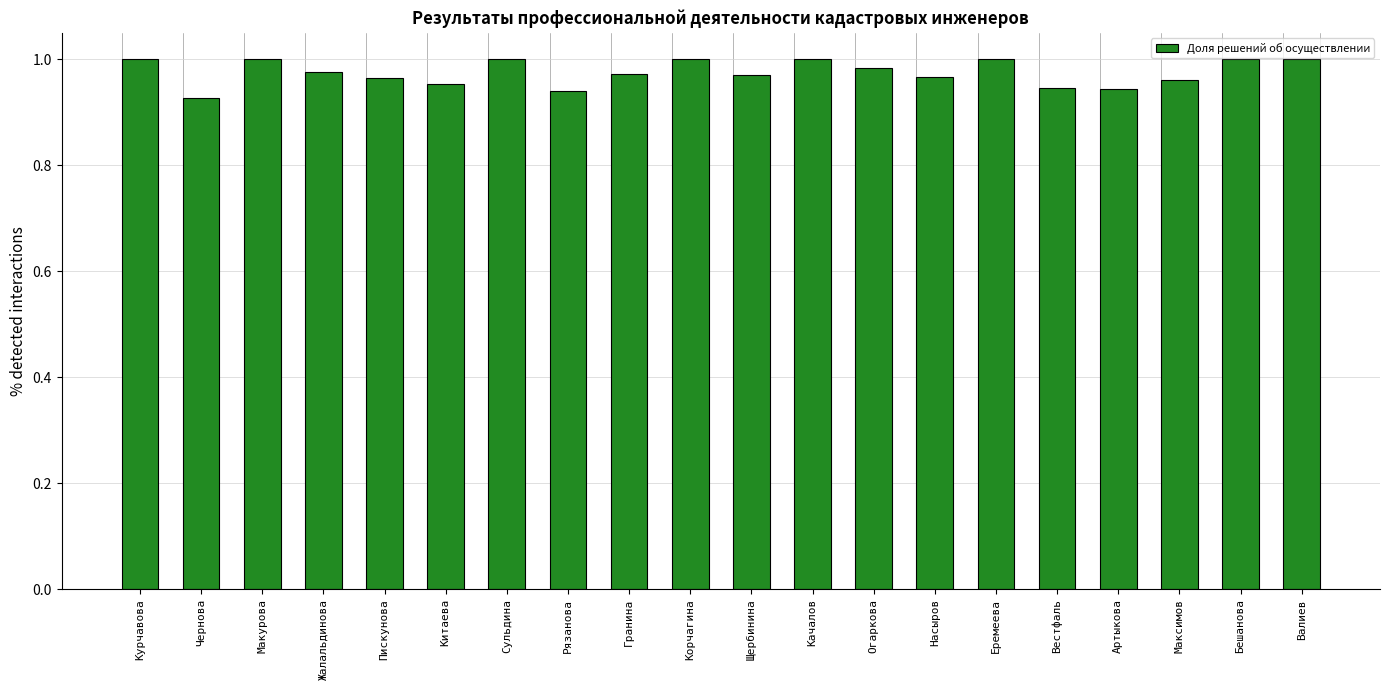

True or false: the data shows 0.3 at Жалальдинова.

False